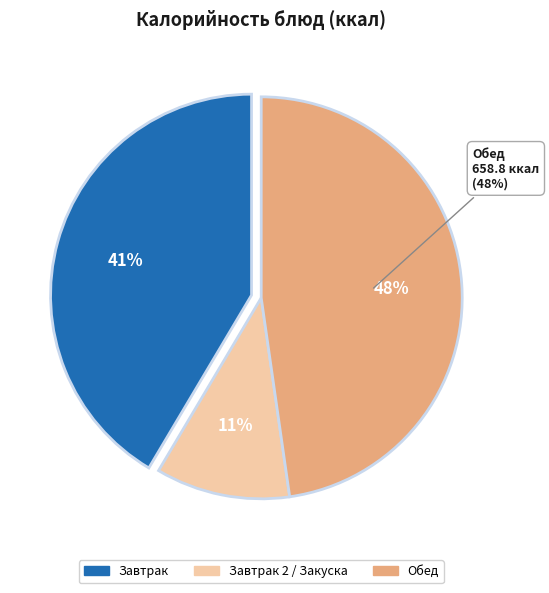

Is Тефтели (из птицы) the majority of the pie?

No